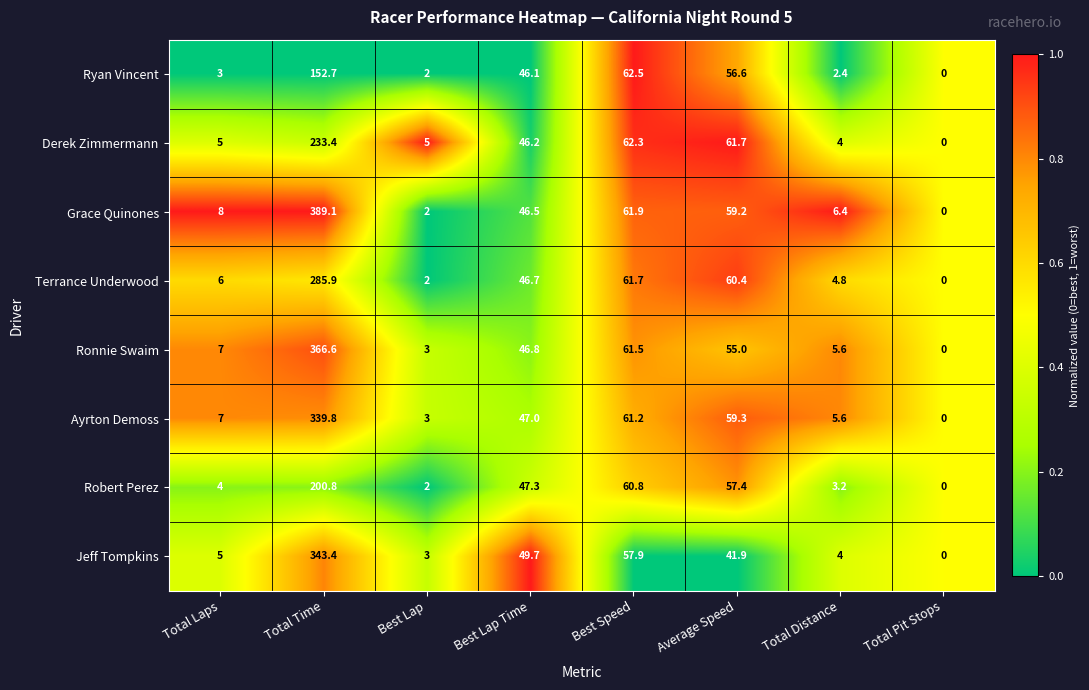

True or false: Ryan Vincent has a value of 0.0 at Total Pit Stops.

True